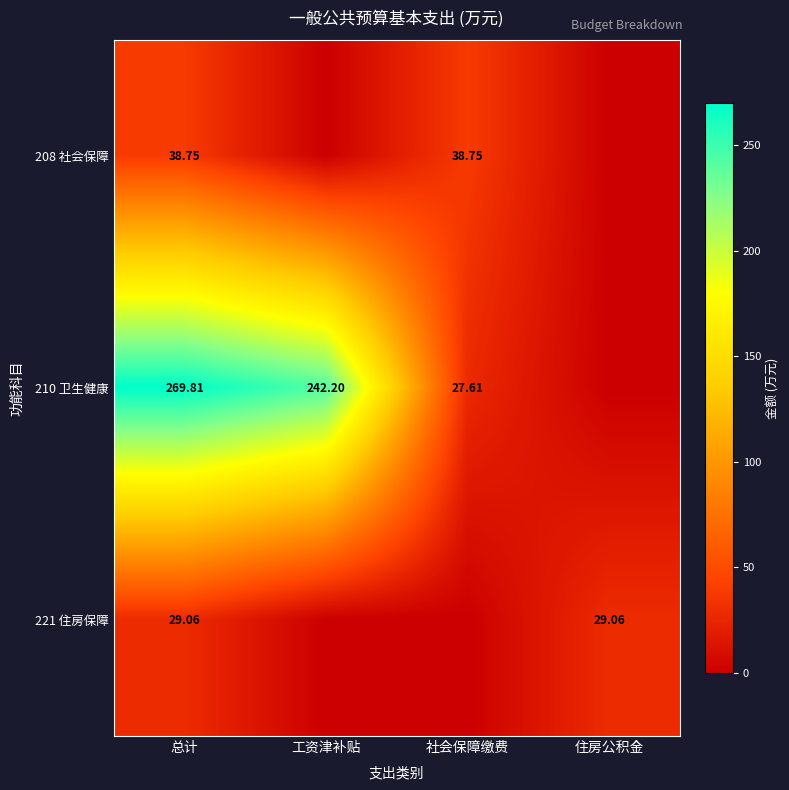

Is the value of 210 卫生健康 at 总计 greater than the value of 221 住房保障 at 住房公积金?

Yes